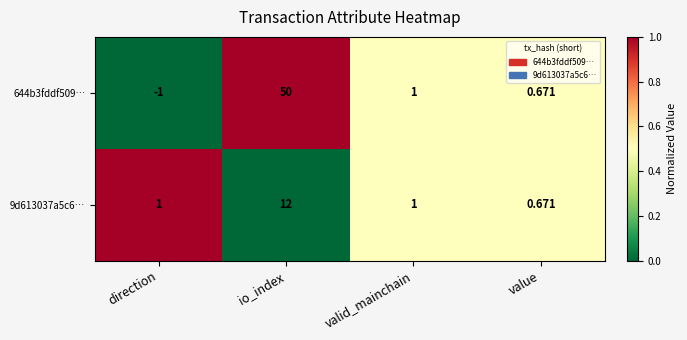

Where is 644b3fddf509… nearest to the value 24?

valid_mainchain